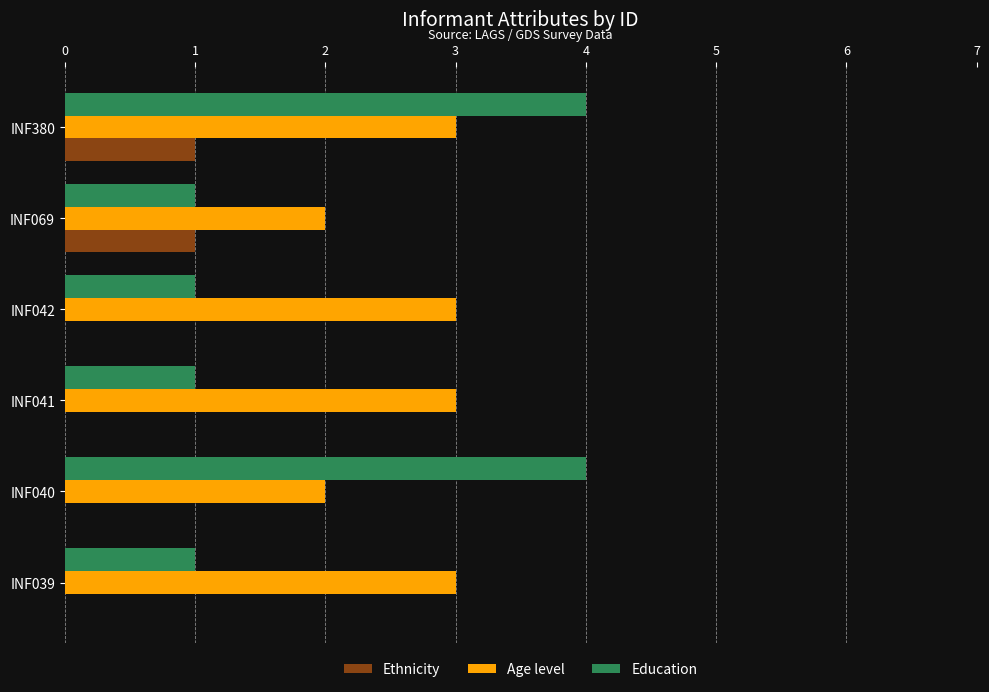

What is the highest value of the Age level series?

3